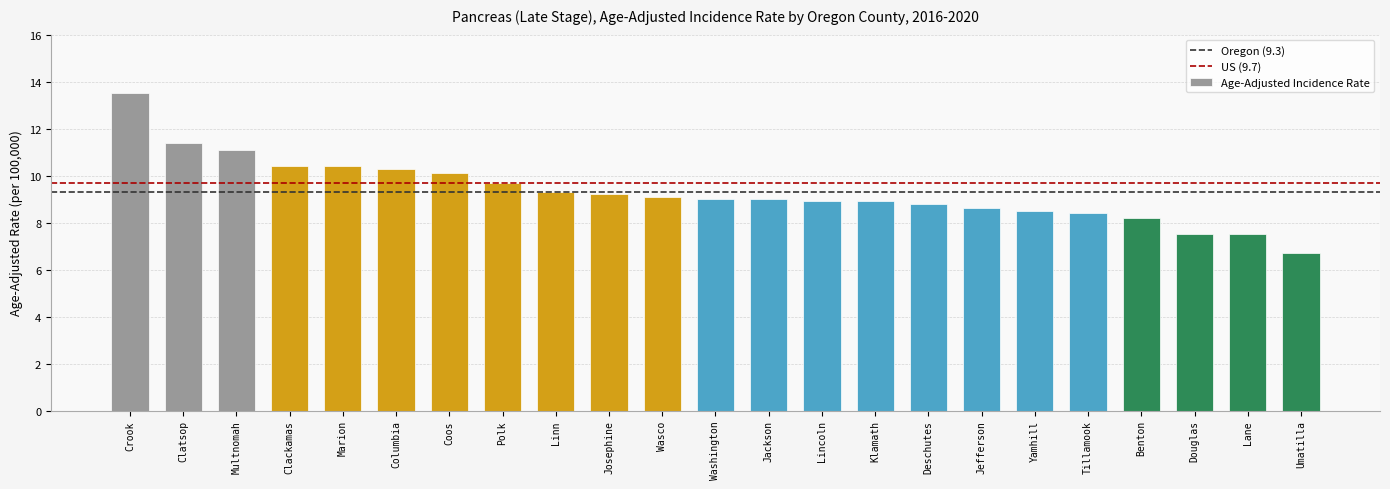

Approximately how many times larger is the value at Lane compared to Polk?

0.8